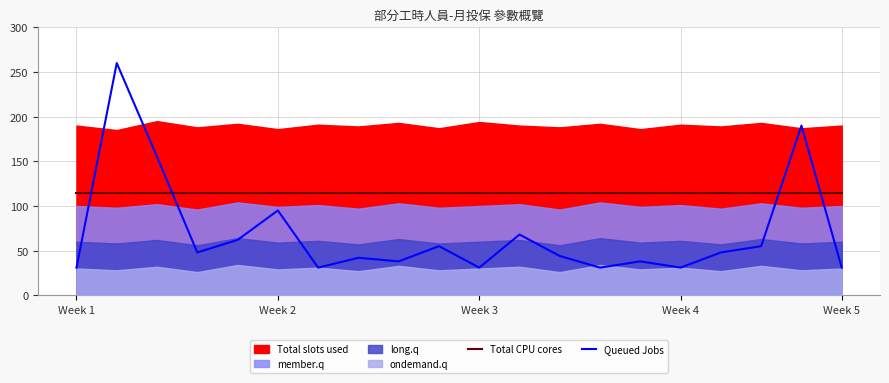

What is the total value across all series at 16?

162